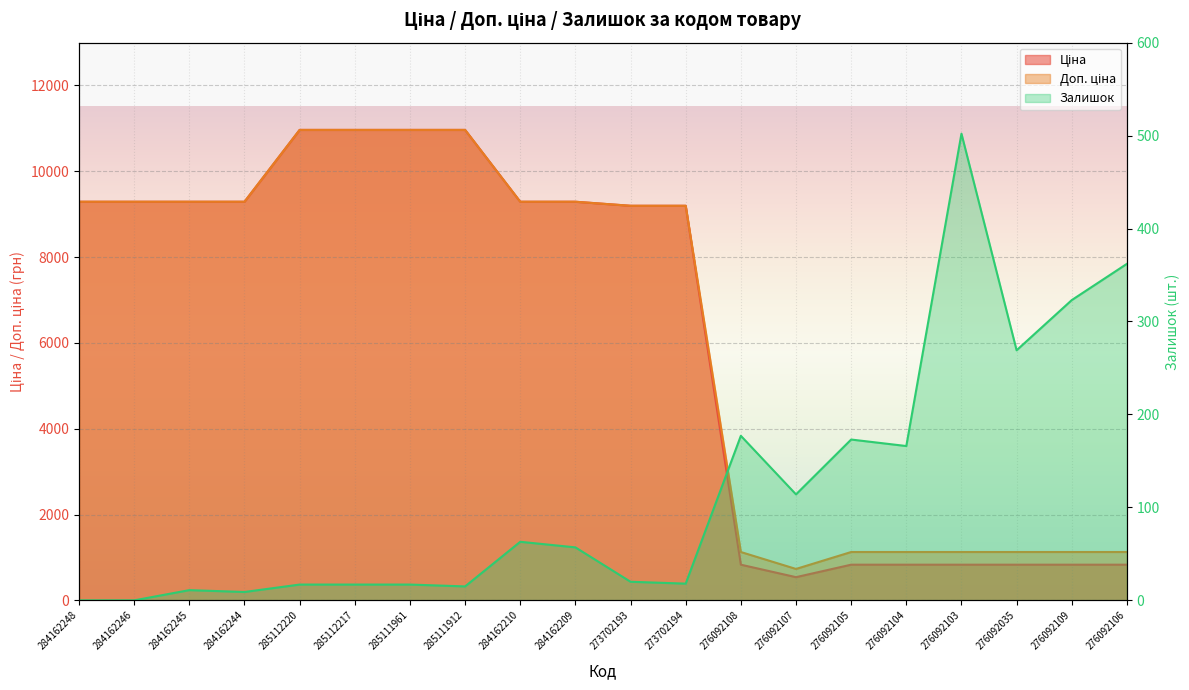

List the series in order of their peak value, highest first.

Ціна, Доп. ціна, Залишок